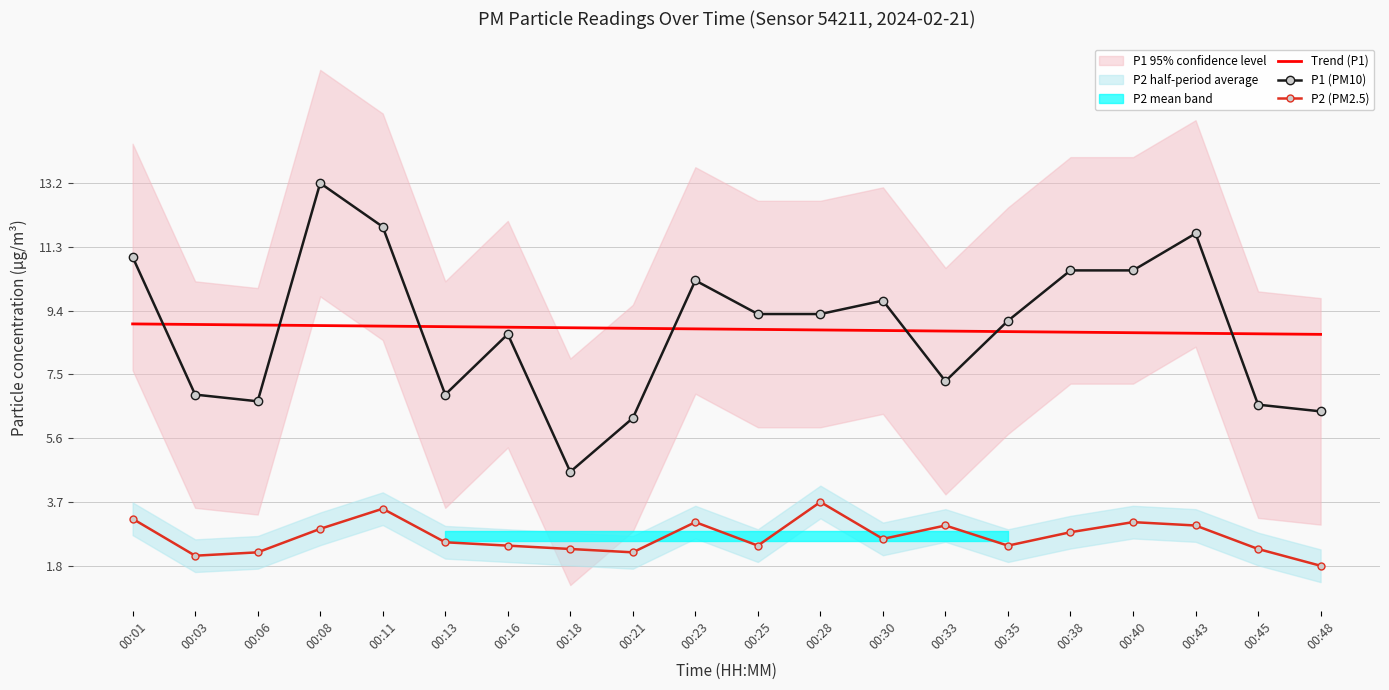

Reading left to right, transcribe all the data shown in this chart.

Trend (P1): 00:01=9.0	00:03=9.0	00:06=9.0	00:08=9.0	00:11=8.9	00:13=8.9	00:16=8.9	00:18=8.9	00:21=8.9	00:23=8.9	00:25=8.8	00:28=8.8	00:30=8.8	00:33=8.8	00:35=8.8	00:38=8.8	00:40=8.7	00:43=8.7	00:45=8.7	00:48=8.7
P1 (PM10): 00:01=11.0	00:03=6.9	00:06=6.7	00:08=13.2	00:11=11.9	00:13=6.9	00:16=8.7	00:18=4.6	00:21=6.2	00:23=10.3	00:25=9.3	00:28=9.3	00:30=9.7	00:33=7.3	00:35=9.1	00:38=10.6	00:40=10.6	00:43=11.7	00:45=6.6	00:48=6.4
P2 (PM2.5): 00:01=3.2	00:03=2.1	00:06=2.2	00:08=2.9	00:11=3.5	00:13=2.5	00:16=2.4	00:18=2.3	00:21=2.2	00:23=3.1	00:25=2.4	00:28=3.7	00:30=2.6	00:33=3.0	00:35=2.4	00:38=2.8	00:40=3.1	00:43=3.0	00:45=2.3	00:48=1.8